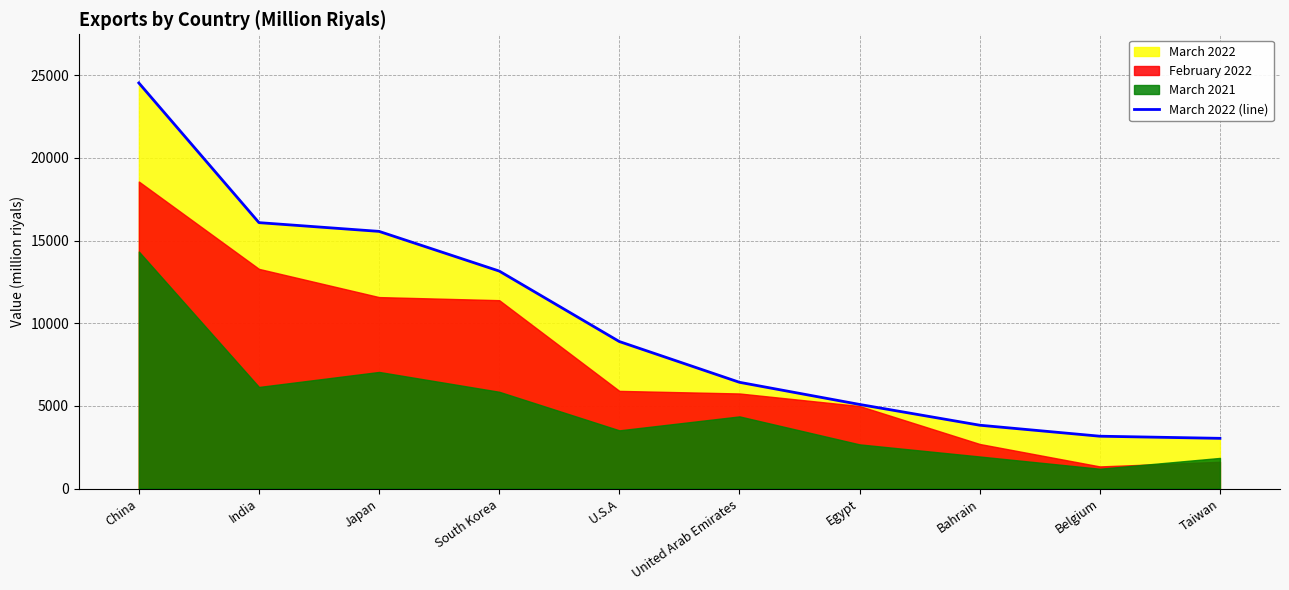

True or false: there are more than 2 points higher than both neighbors.

False